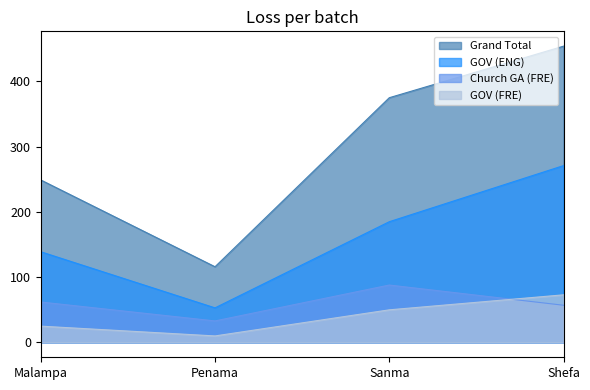

The GOV (FRE) series shows 50 at Sanma. True or false?

True